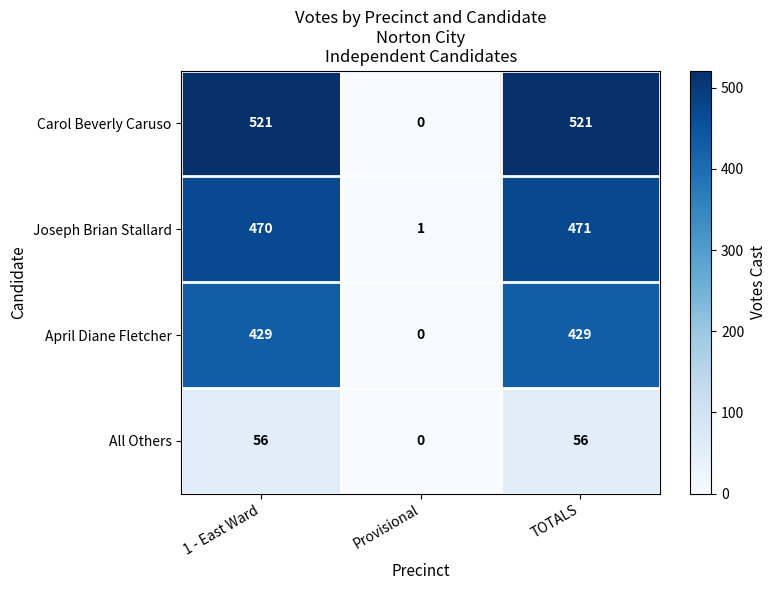

At which category is the sum across all series the highest?

TOTALS